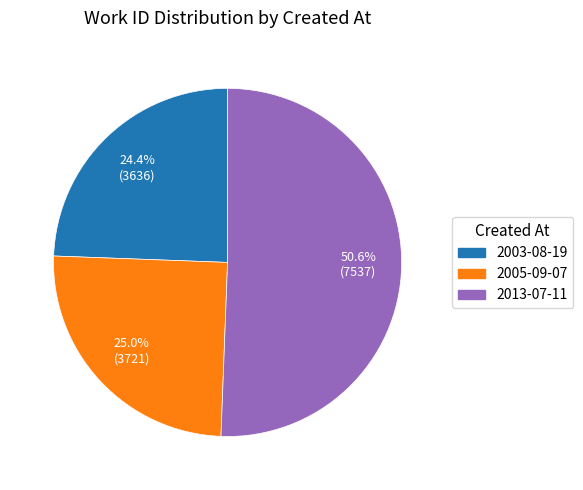

Does 2003-08-19 represent more than half of the total?

No